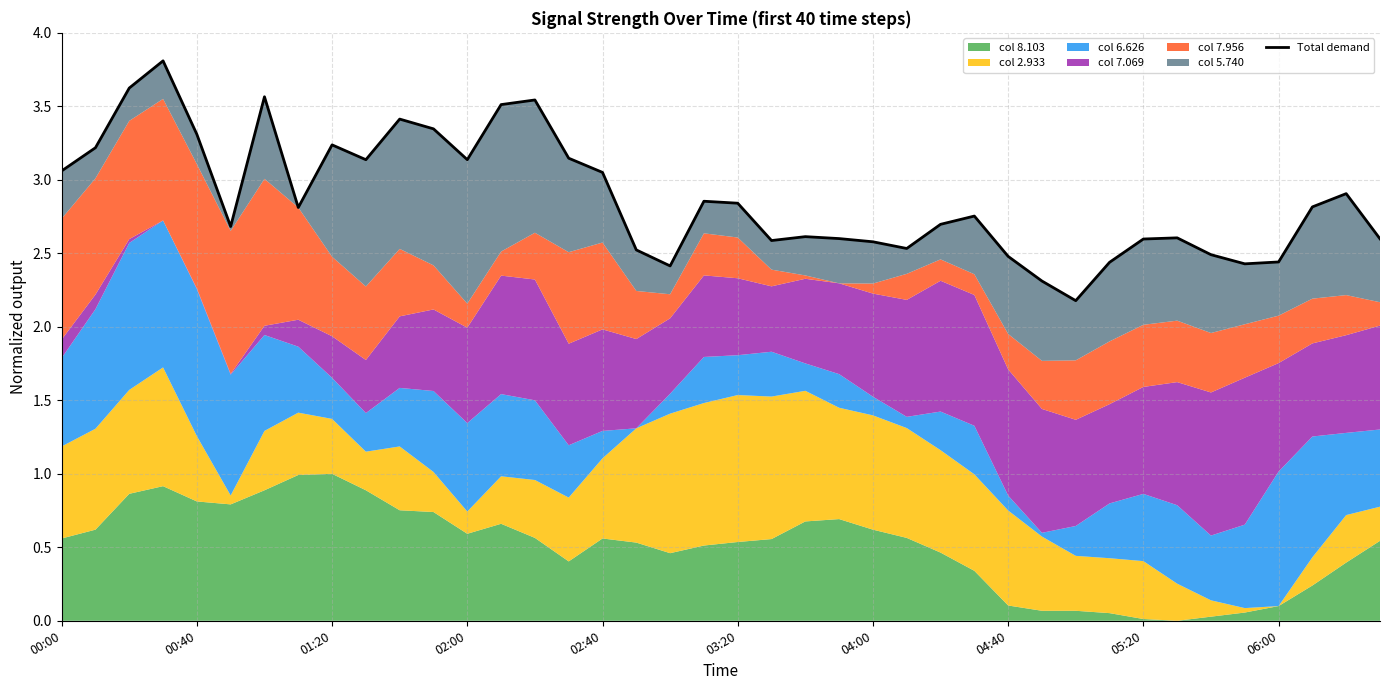

True or false: the data shows 2.9 at 38.

True